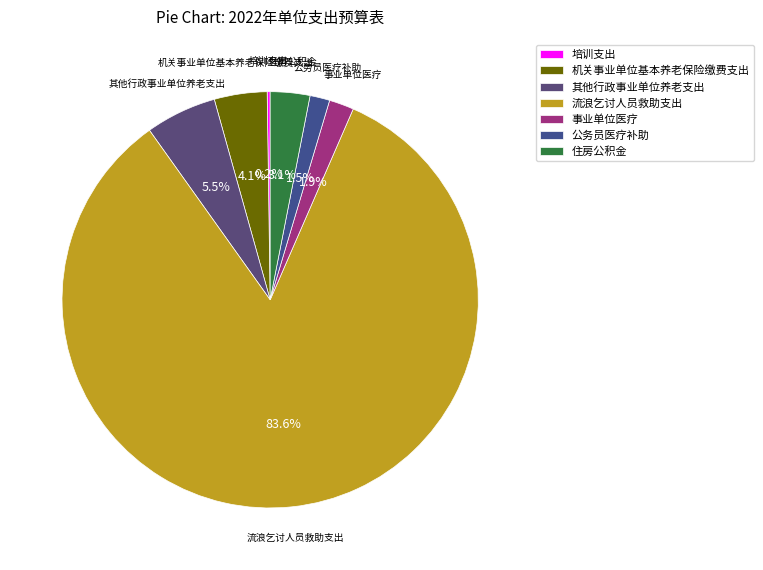

Which category has the biggest portion of the pie?

流浪乞讨人员救助支出